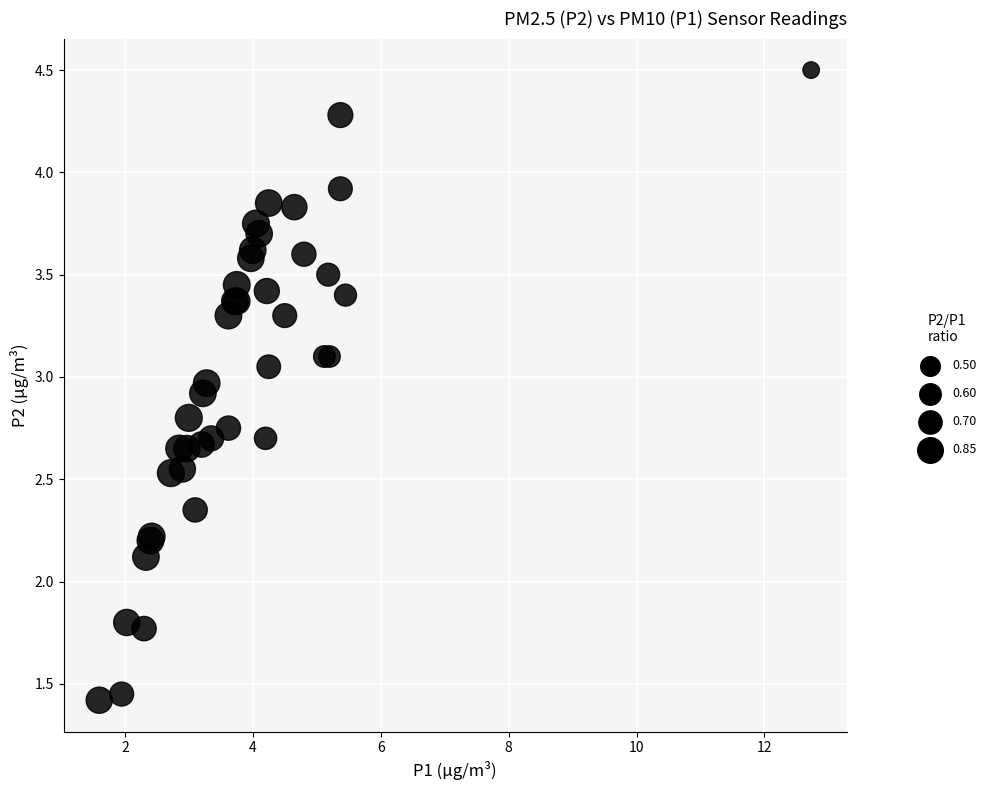

What Y value in the scatter plot is closest to 2?

2.1